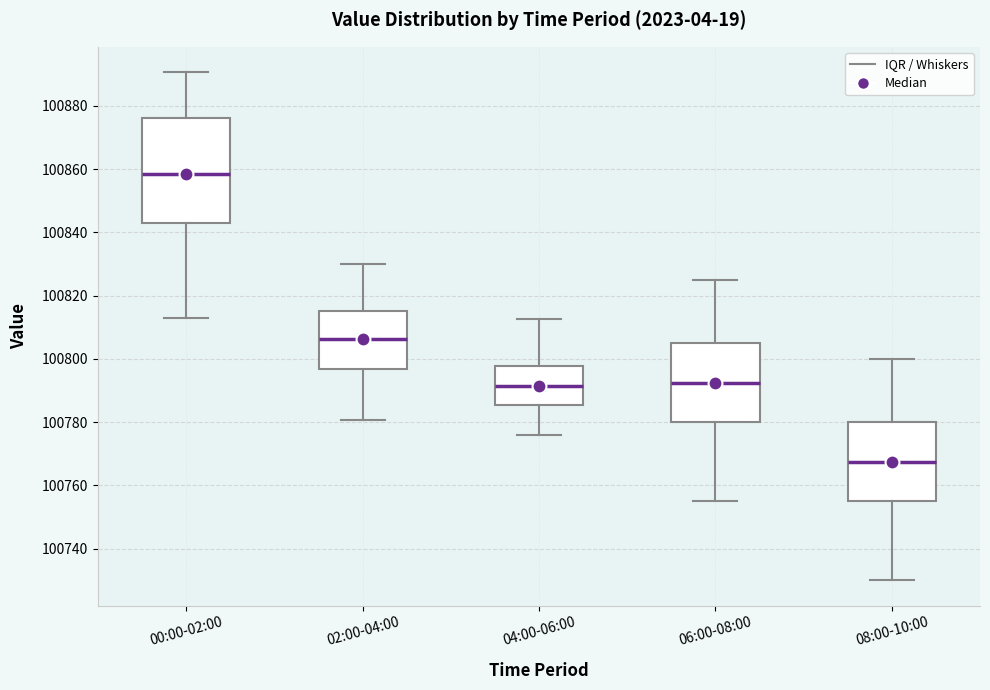

Where does the upper whisker of the box for 08:00-10:00 end on the y-axis? The values are not printed on the chart, so give them approximately, as read against the axis.

100800